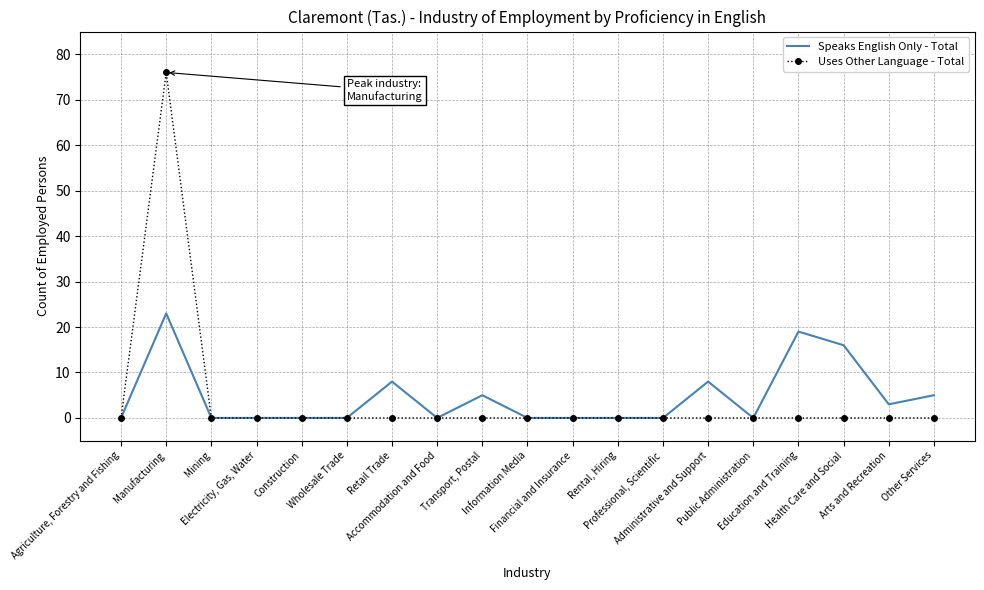

Where is the first local maximum for Speaks English Only - Total?

Manufacturing